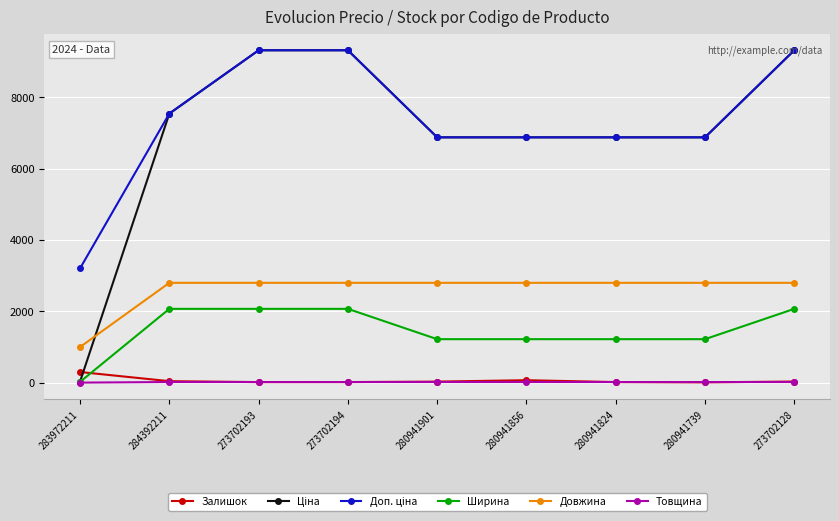

True or false: Довжина and Товщина cross at least once.

False